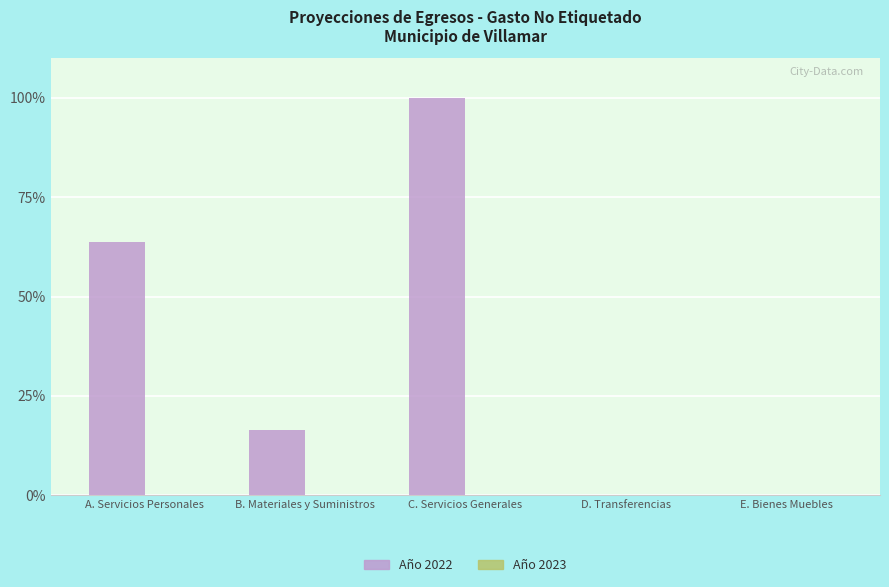

Reading left to right, transcribe all the data shown in this chart.

A. Servicios Personales=63.7	B. Materiales y Suministros=16.5	C. Servicios Generales=100.0	D. Transferencias=0.0	E. Bienes Muebles=0.0